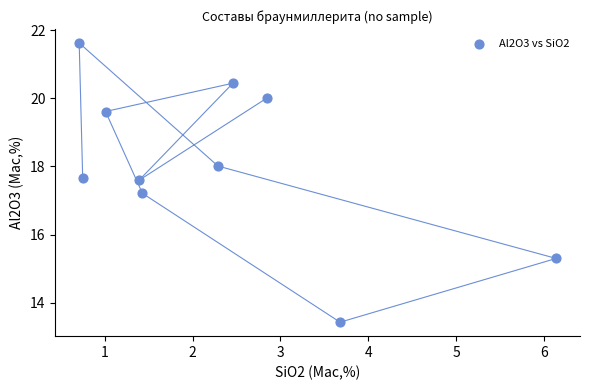

What Y value in the scatter plot is closest to 17?

17.2